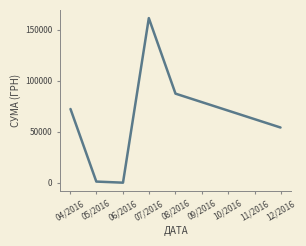

The chart shows a value of 180.0 at 06/2016. True or false?

True